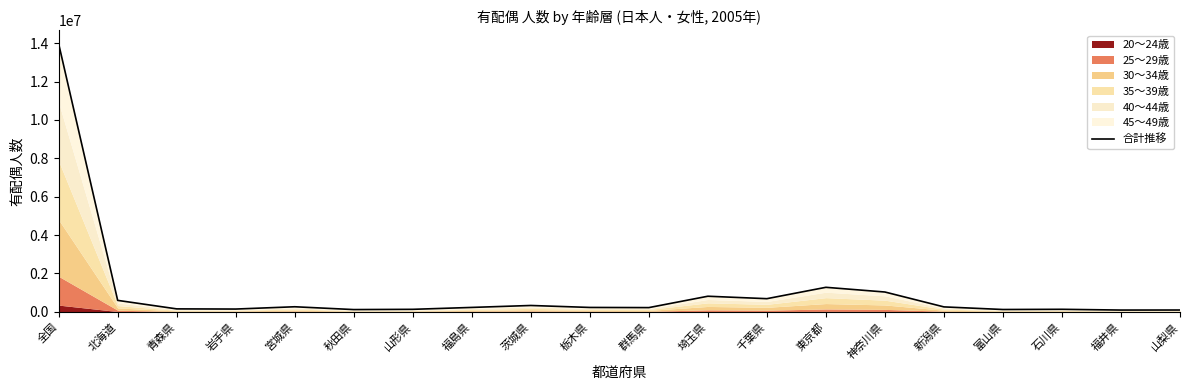

What is the change in value from 福島県 to 山梨県?

-134904